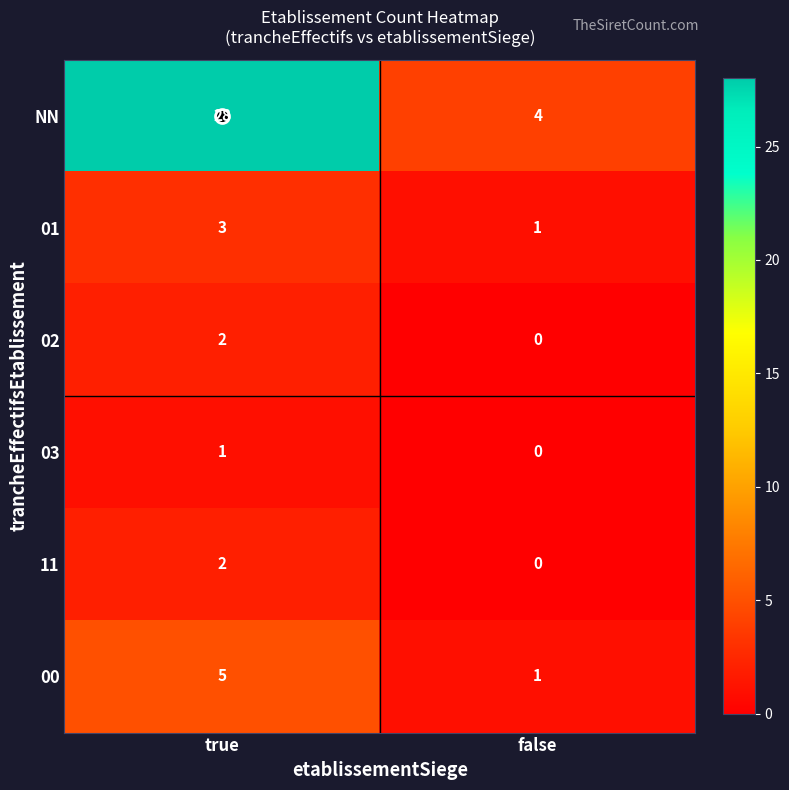

What is the sum of the 00 values at false and true?

6